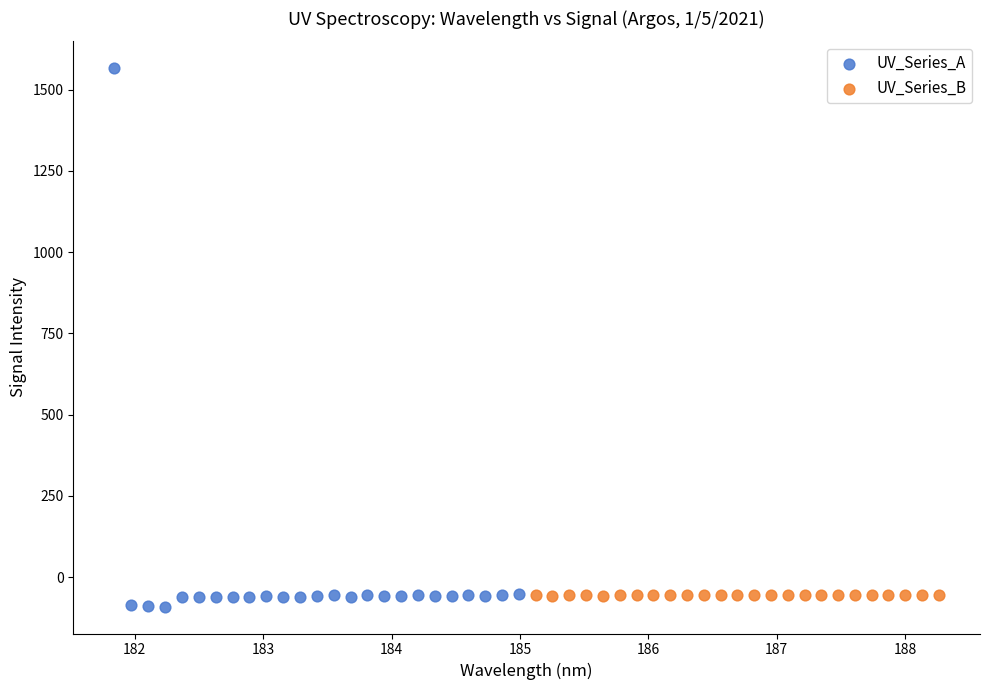

Which series has the widest spread of Y values?

UV_Series_A